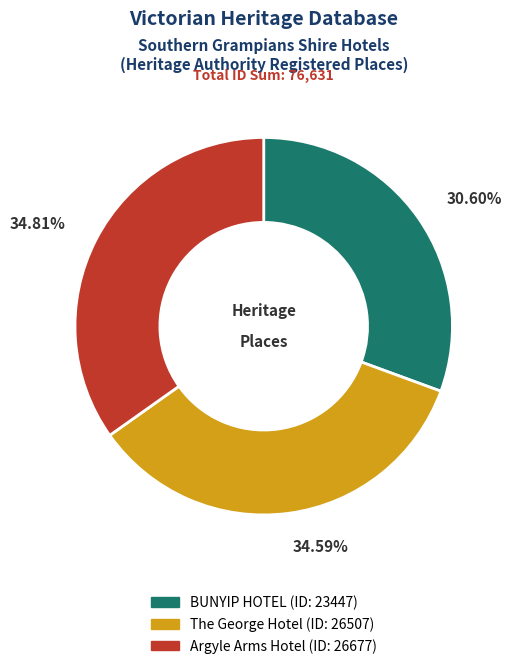

How many segments does this pie chart have?

3